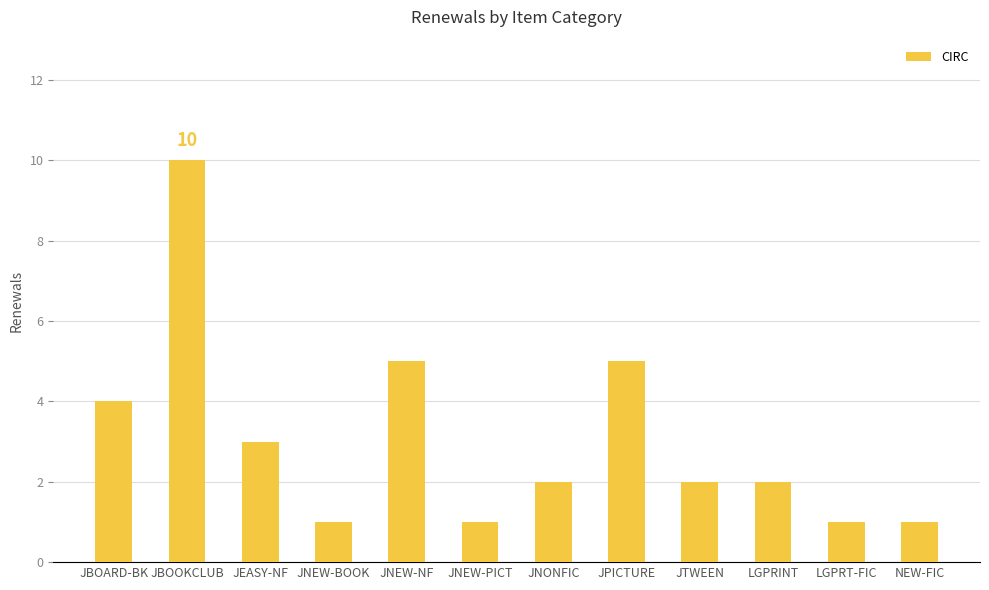

What position from the right is NEW-FIC?

1